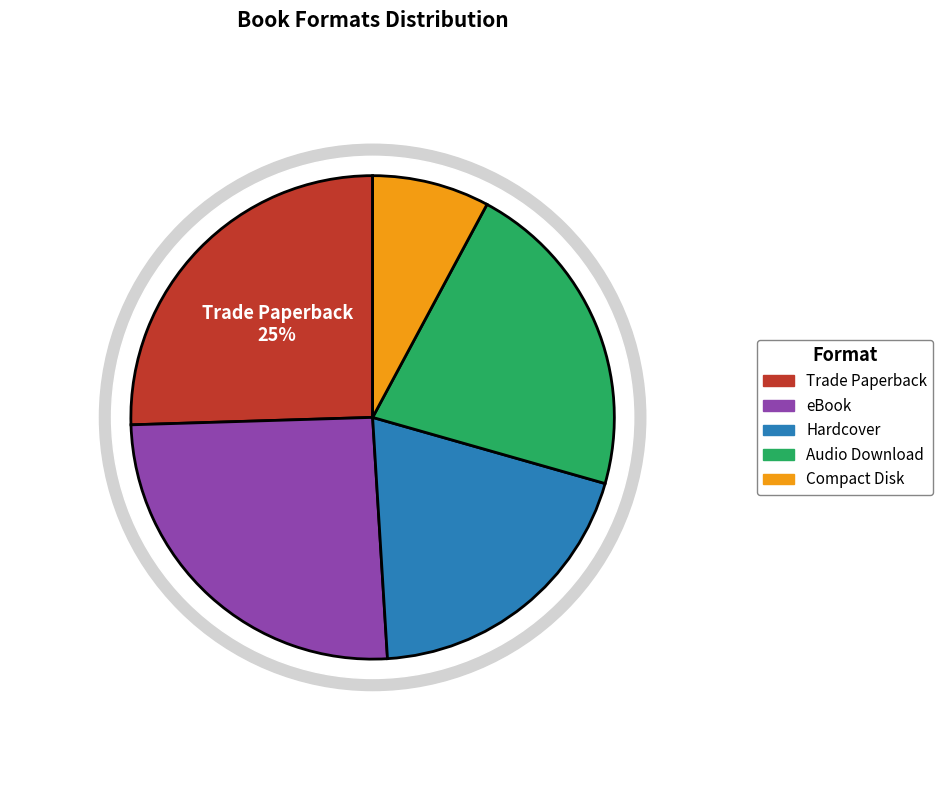

Approximately how many times larger is the value at eBook compared to Hardcover?

1.3